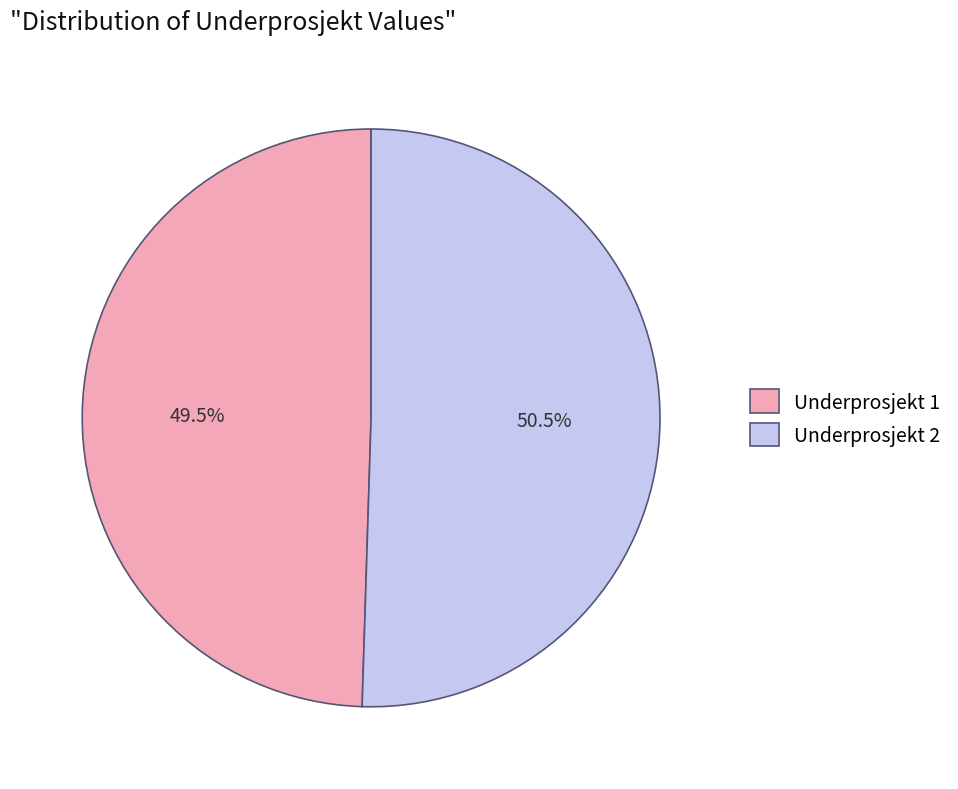

Rank the categories by value from highest to lowest.

Underprosjekt 2, Underprosjekt 1